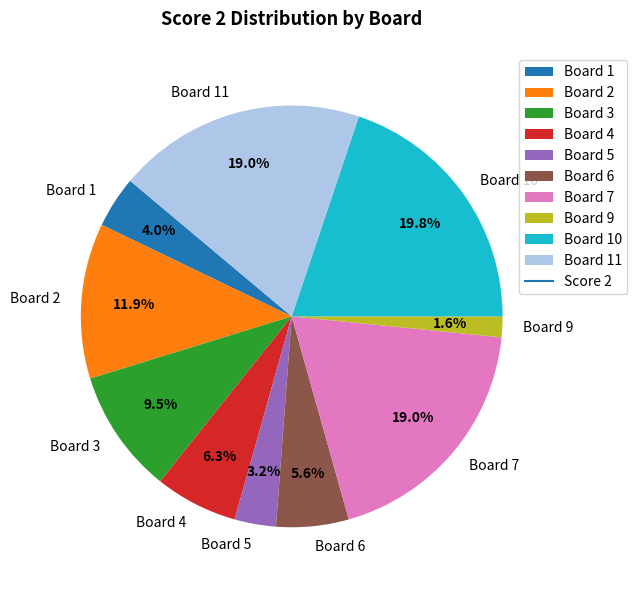

What percentage is NOT represented by Board 3?

90.5%